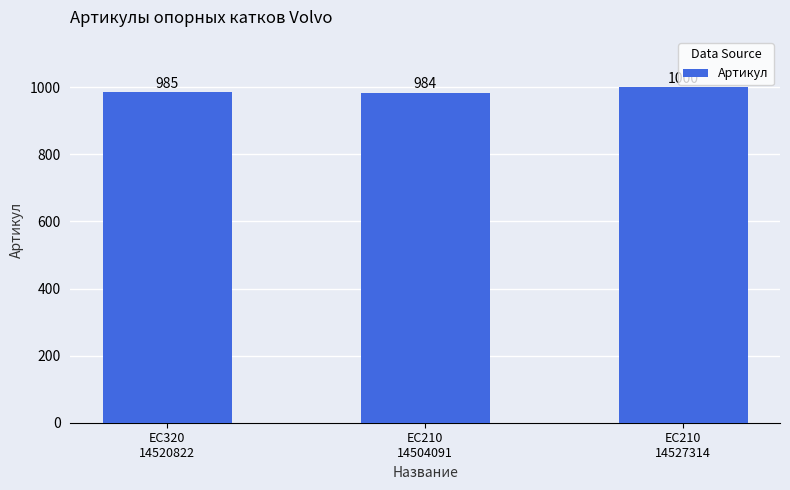

What is the label of the 1st bar from the left?

EC320
14520822